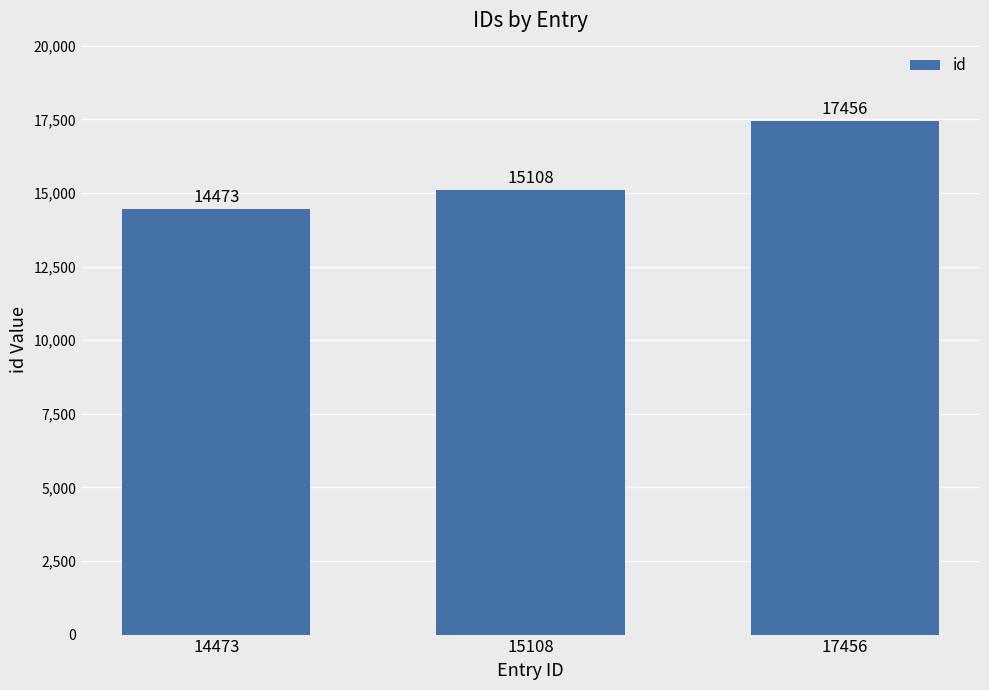

How many data points are less than 15108?

1